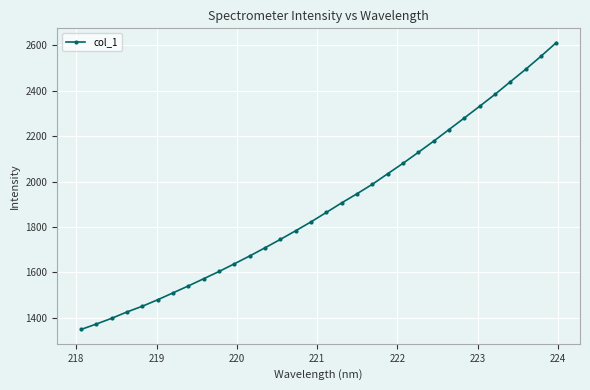

What is the average value?

1891.2